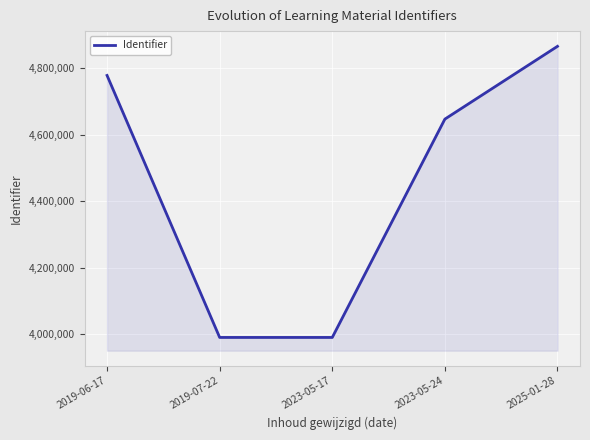

What is the sum of all values?

22272555.2